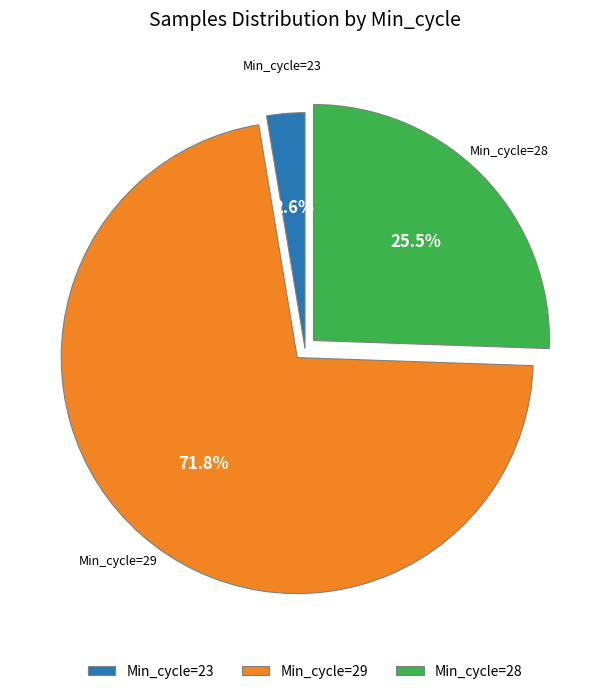

Rank the categories by value from lowest to highest.

Min_cycle=23, Min_cycle=28, Min_cycle=29